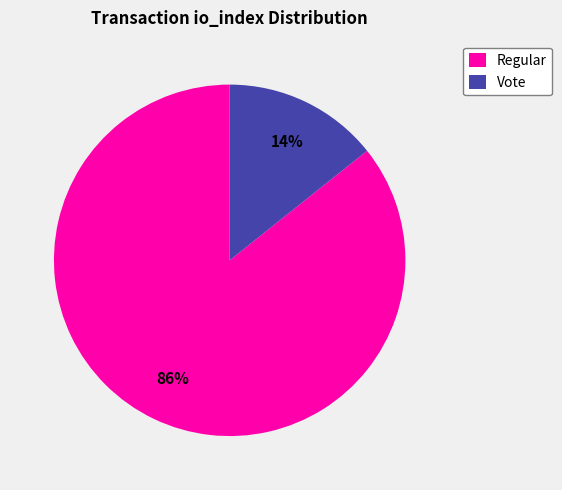

To the nearest percent, what portion does Vote represent?

14%